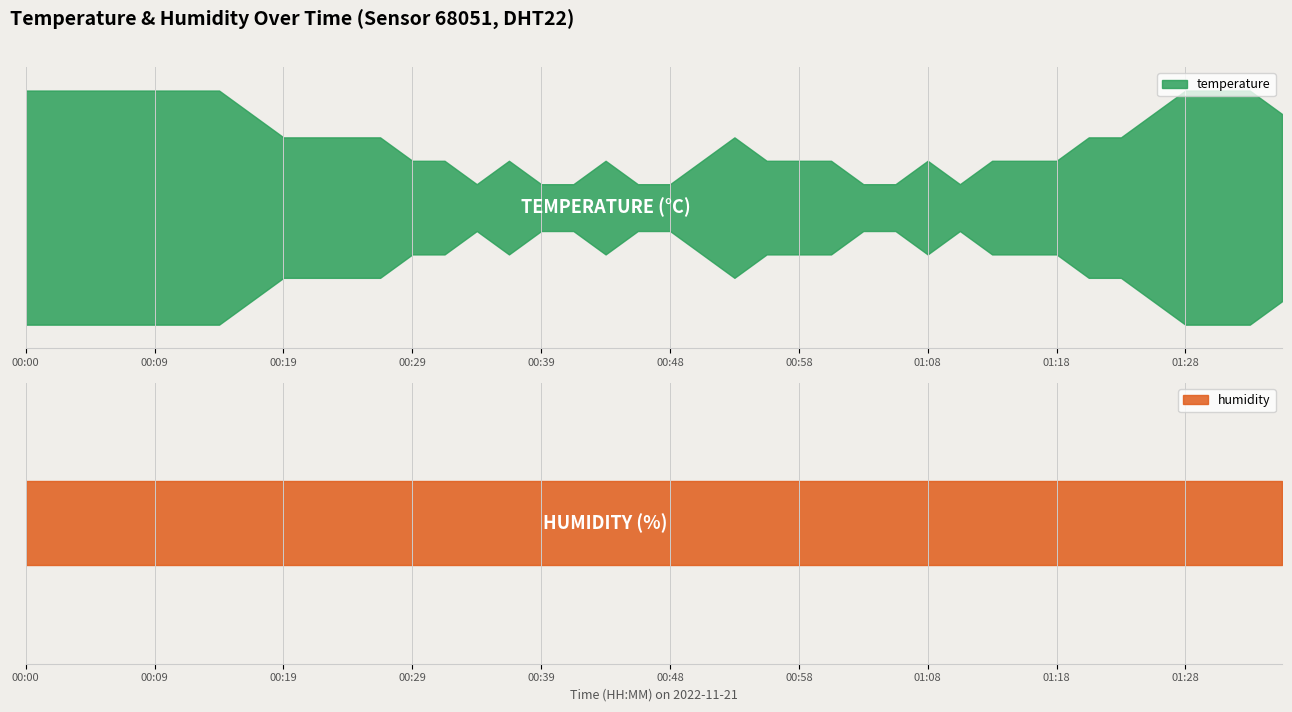

What is the label of the 8th point from the left?

00:17